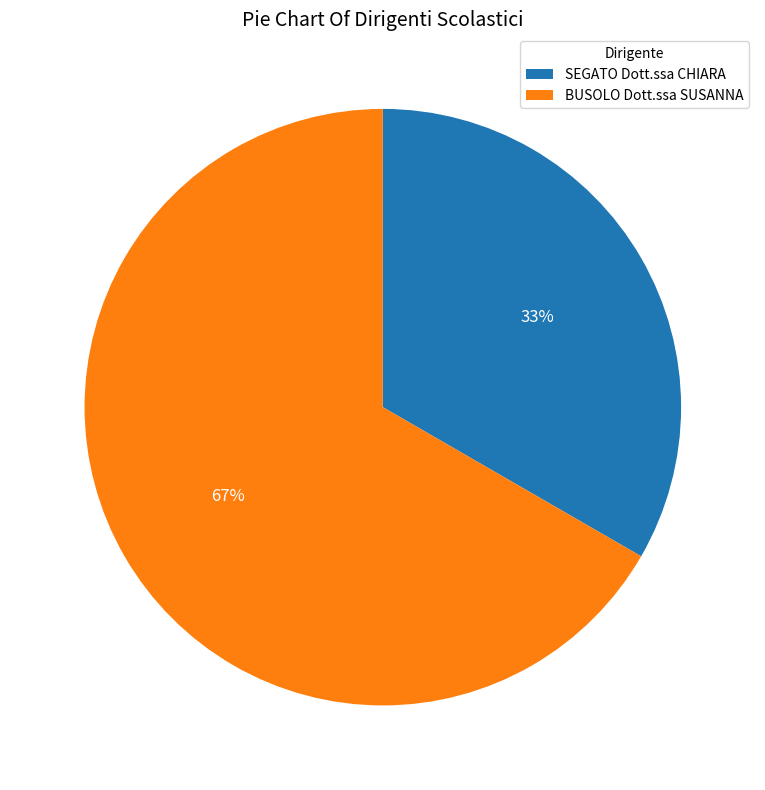

To the nearest percent, what is the average slice percentage?

50%